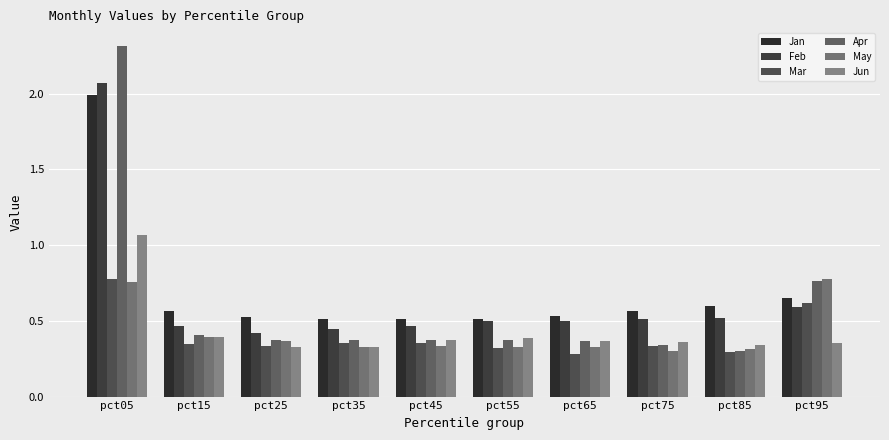

Rank the series at pct55 from highest to lowest value.

Jan, Feb, Jun, Apr, May, Mar